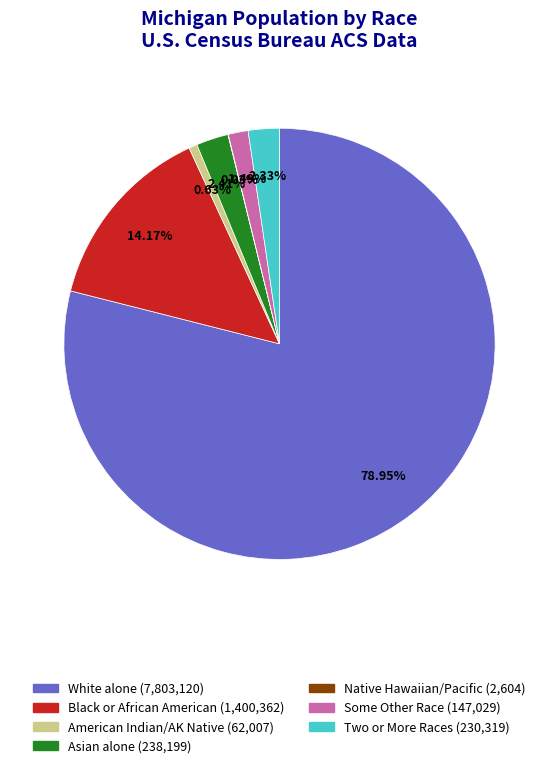

Is there a majority slice in this chart?

Yes